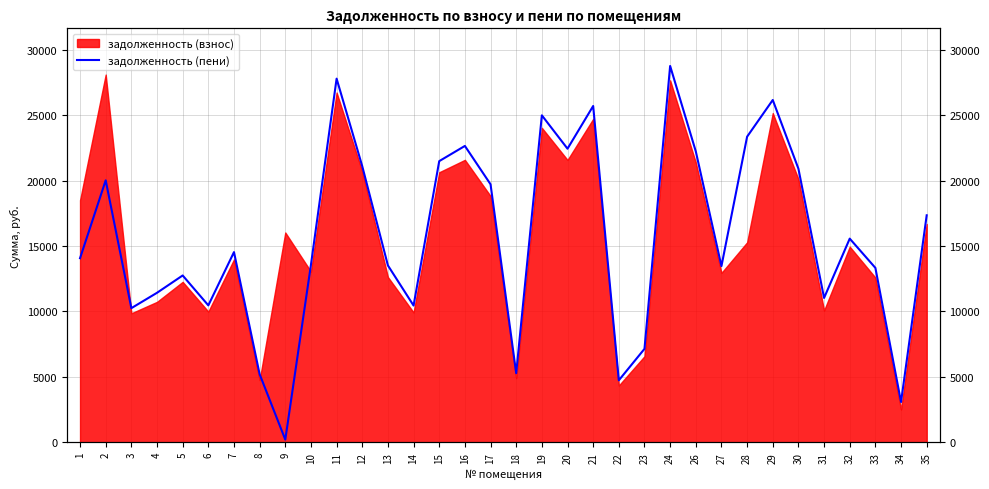

What is the difference between the values at 16 and 19?

2338.5